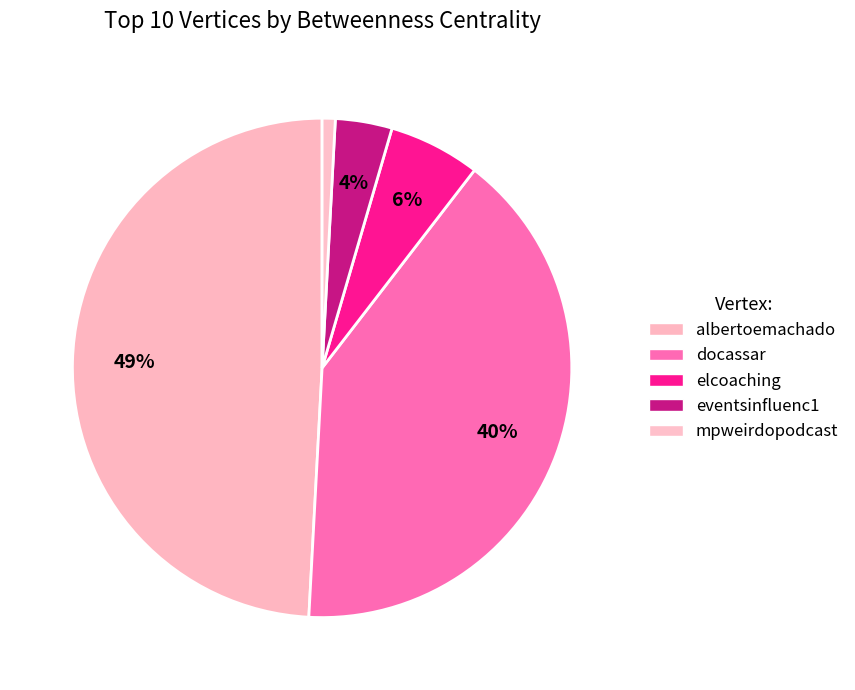

Count the number of slices in the pie.

5